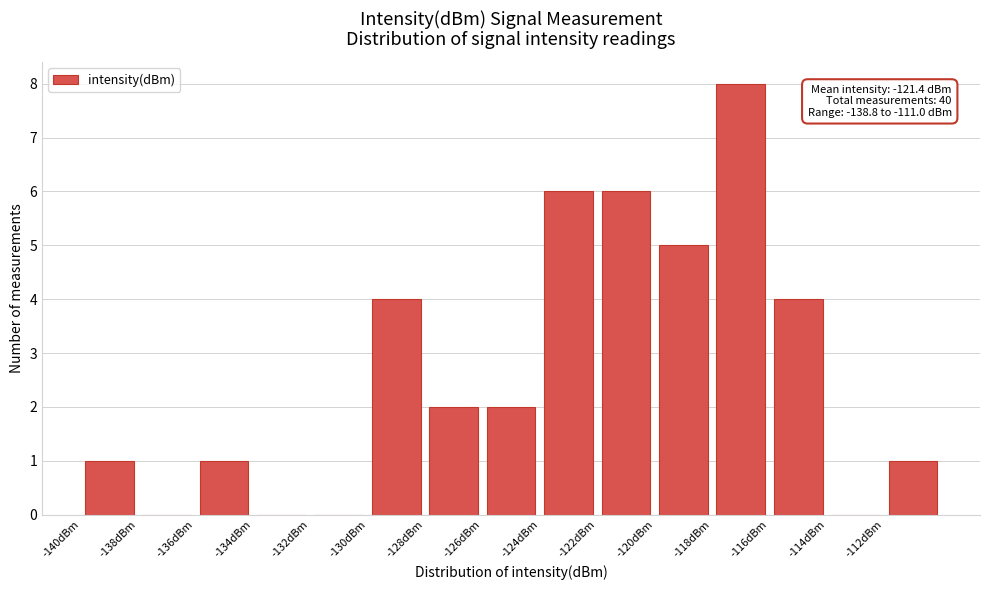

Over which range of the x-axis is the bar tallest?

-118 to -116